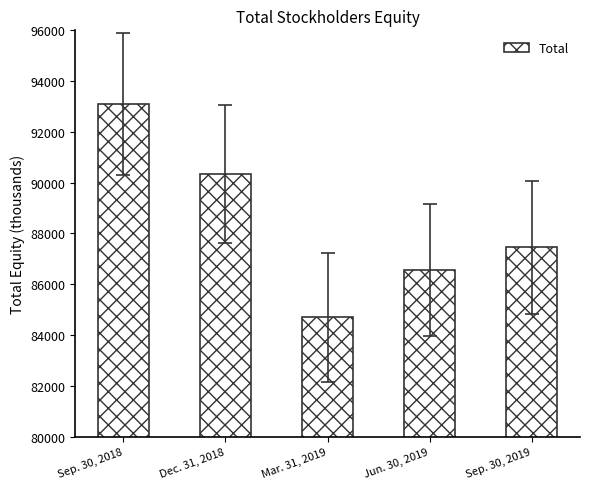

Reading left to right, list all the values displayed in this chart.

93090	90348	84697	86576	87452